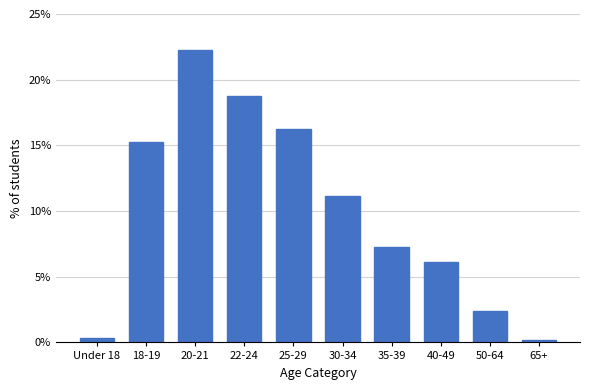

Reading right to left, extract all data points from this chart.

0.2	2.4	6.1	7.3	11.2	16.2	18.8	22.2	15.3	0.3